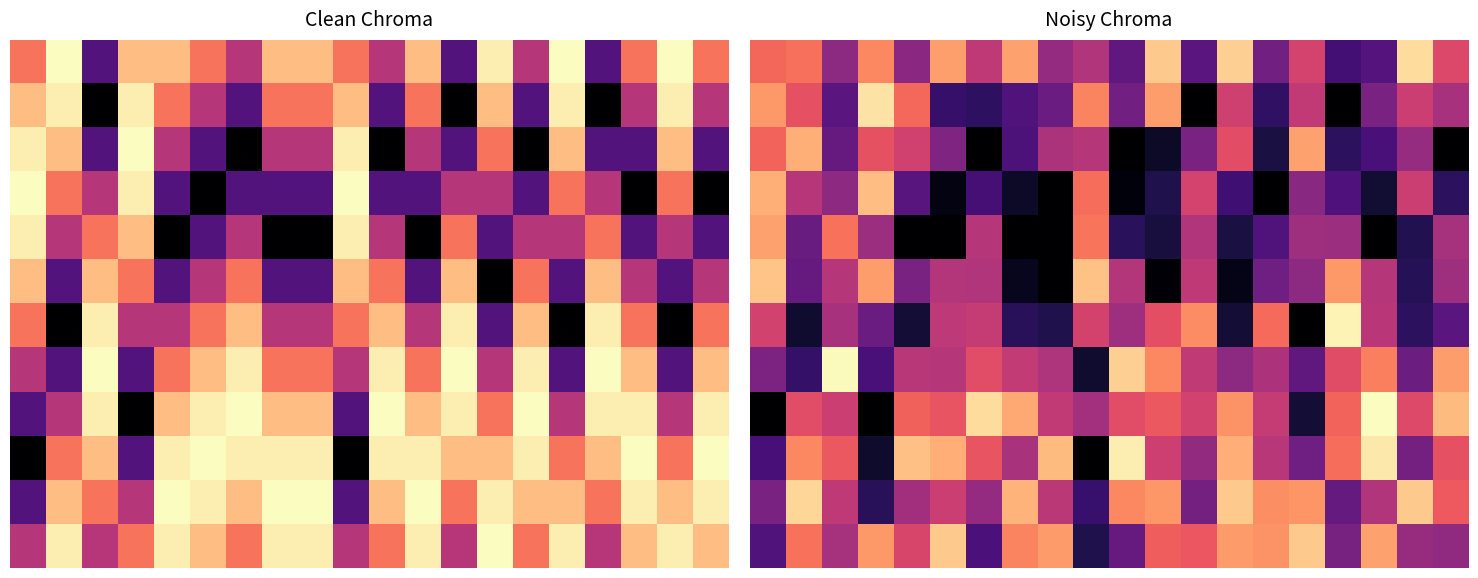

Which series has the widest spread of values?

8